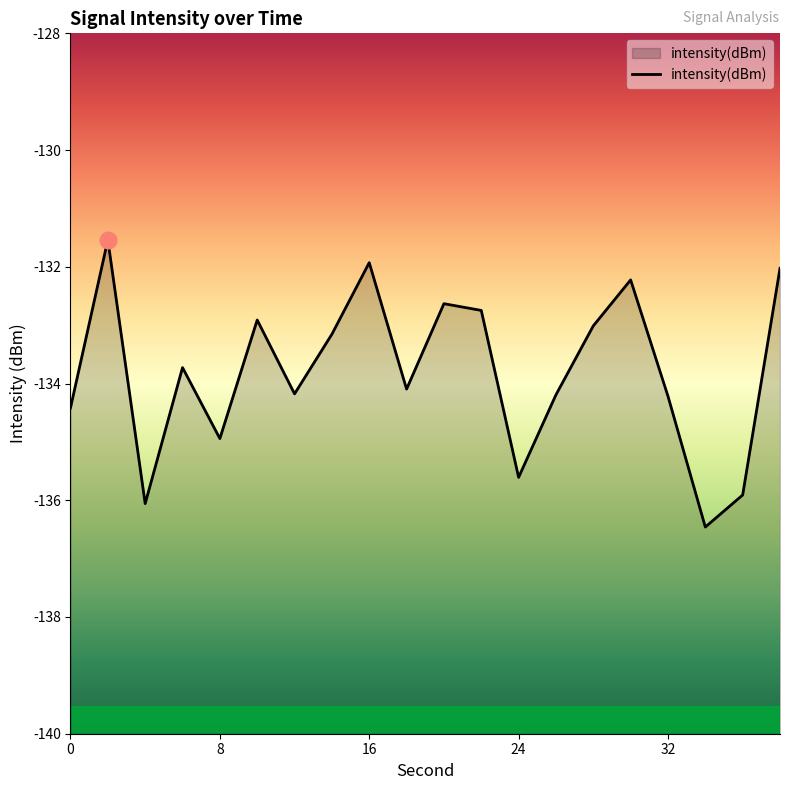

The value at 24 is -135.6. True or false?

True